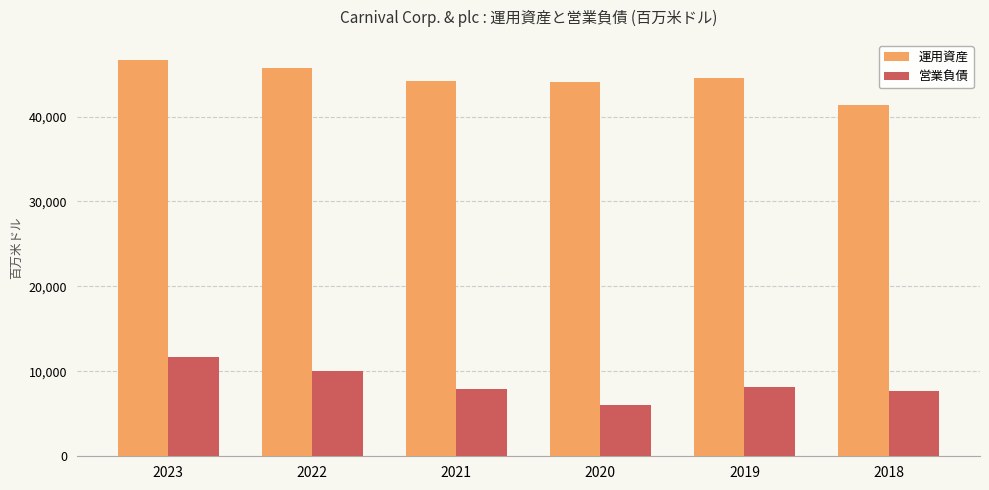

What is the difference between the highest and lowest values at 2018?

33784